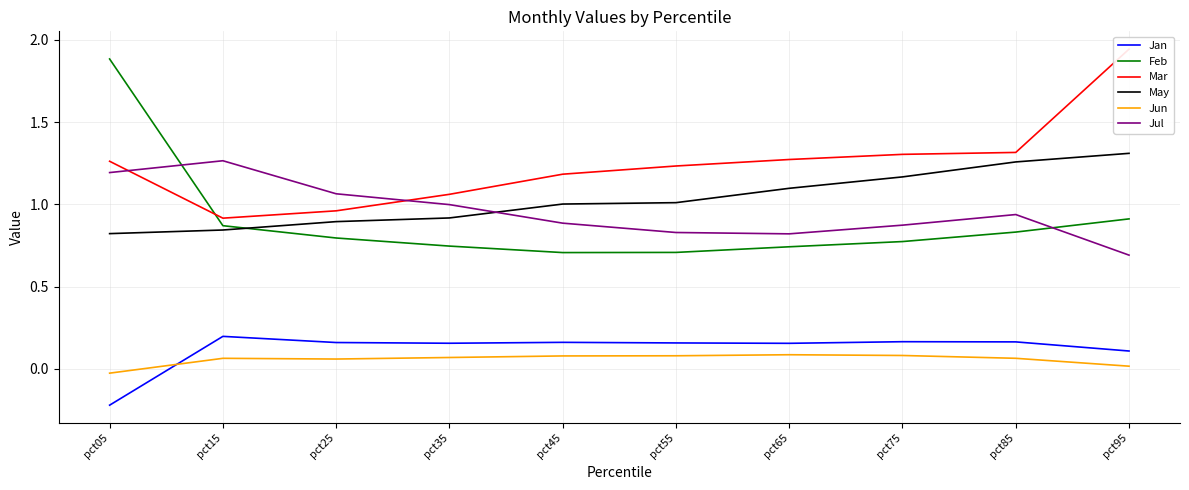

What is the value of the Mar point at the 9th from the left?

1.3